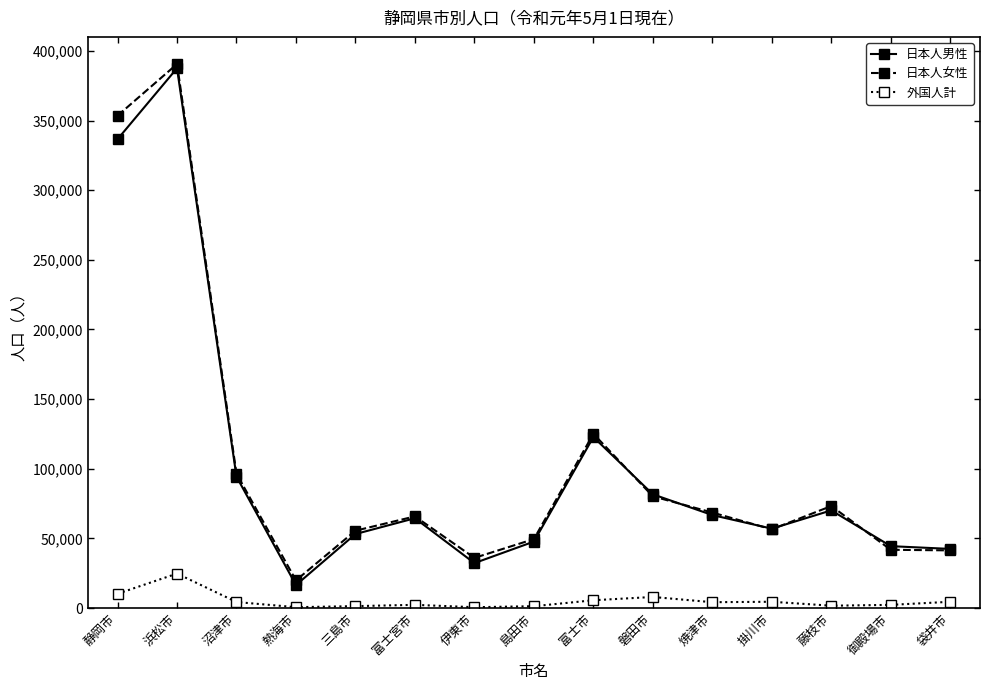

Which category has the highest value in the 日本人女性 series?

浜松市